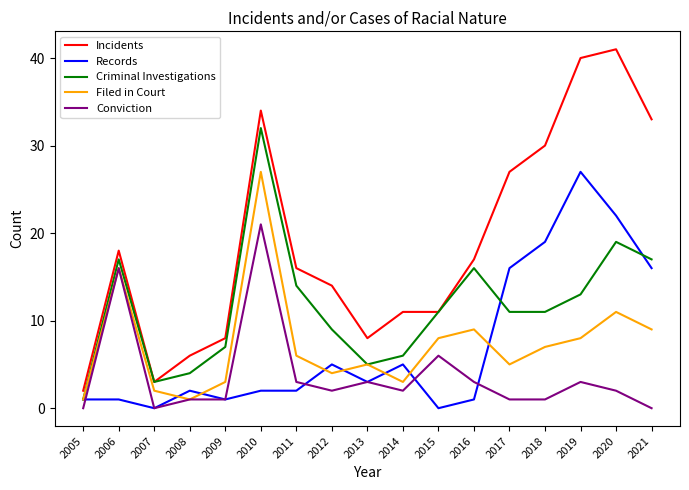

What is the total value across all series at 2017?

60